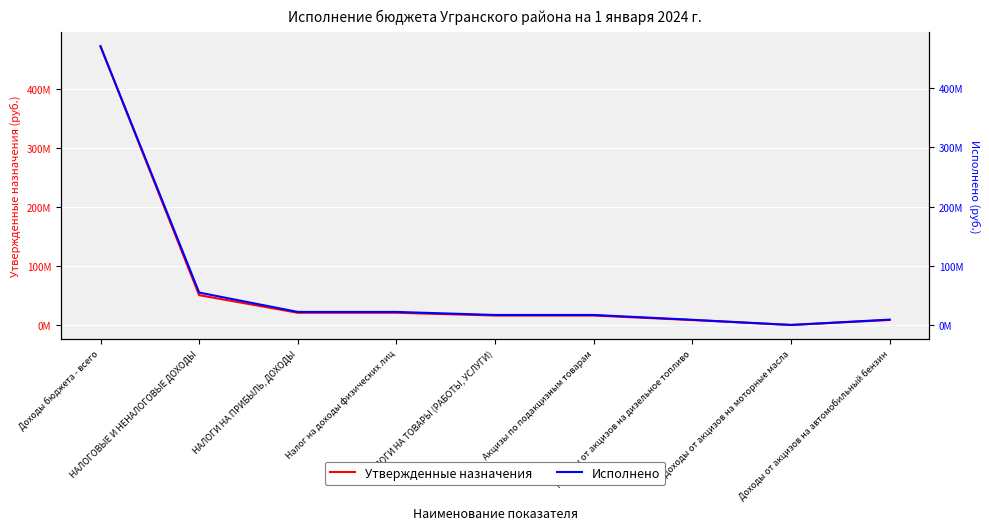

What is the difference between the maximum and minimum values in the Утвержденные назначения series?

471632711.7